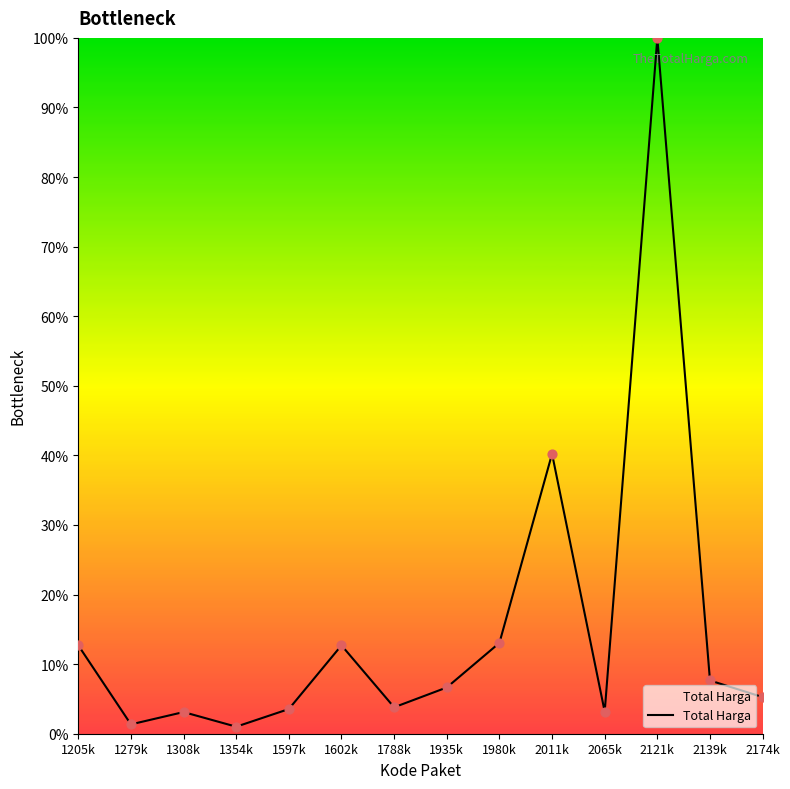

Between 2065k and 2174k, which is larger?

2174k